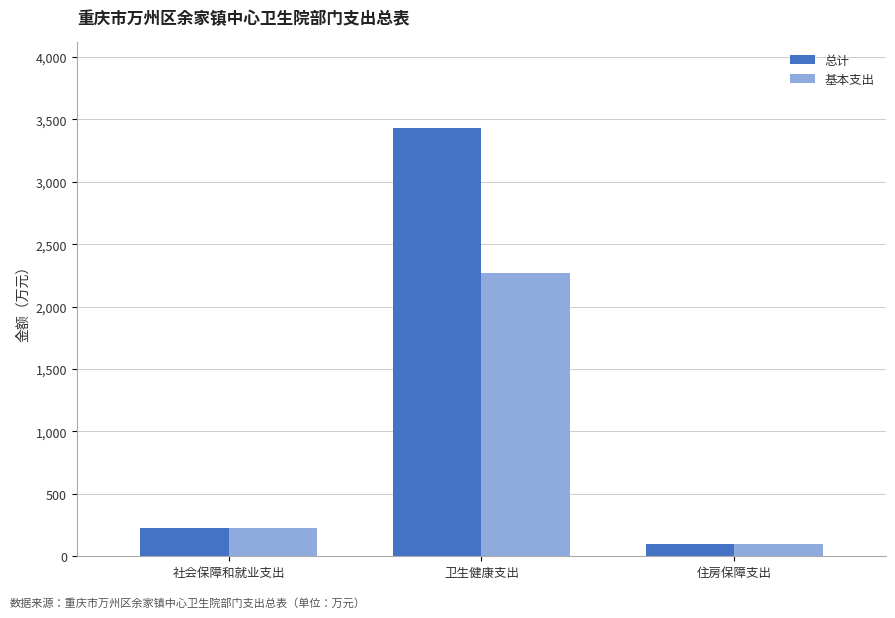

The 基本支出 series shows 100.0 at 住房保障支出. True or false?

True